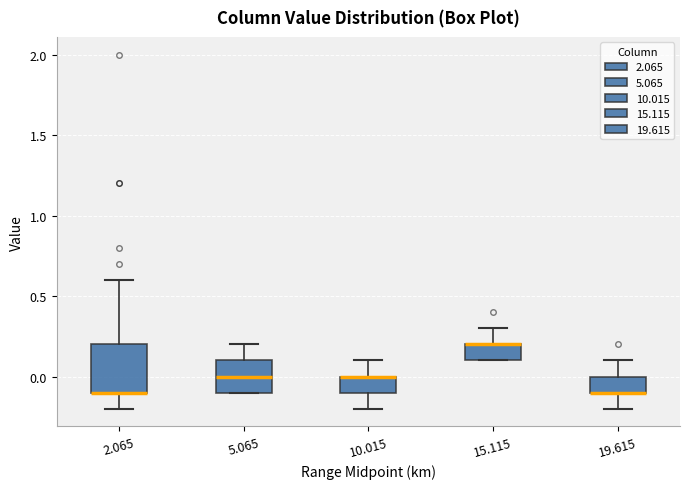

Reading left to right, transcribe this box plot: for each box, give where its median line is, the range the box spans, and where its two whiskers end, as read against the y-axis. The values are not printed on the chart, so give them approximately, as read against the axis.

2.065: median -0.1 (drawn on the box's lower edge), box -0.1 to 0.2, whiskers -0.2 to 0.6
5.065: median 0.0, box -0.1 to 0.1, whiskers -0.1 to 0.2
10.015: median 0.0 (drawn on the box's upper edge), box -0.1 to 0.0, whiskers -0.2 to 0.1
15.115: median 0.2 (drawn on the box's upper edge), box 0.1 to 0.2, whiskers 0.1 to 0.3
19.615: median -0.1 (drawn on the box's lower edge), box -0.1 to 0.0, whiskers -0.2 to 0.1